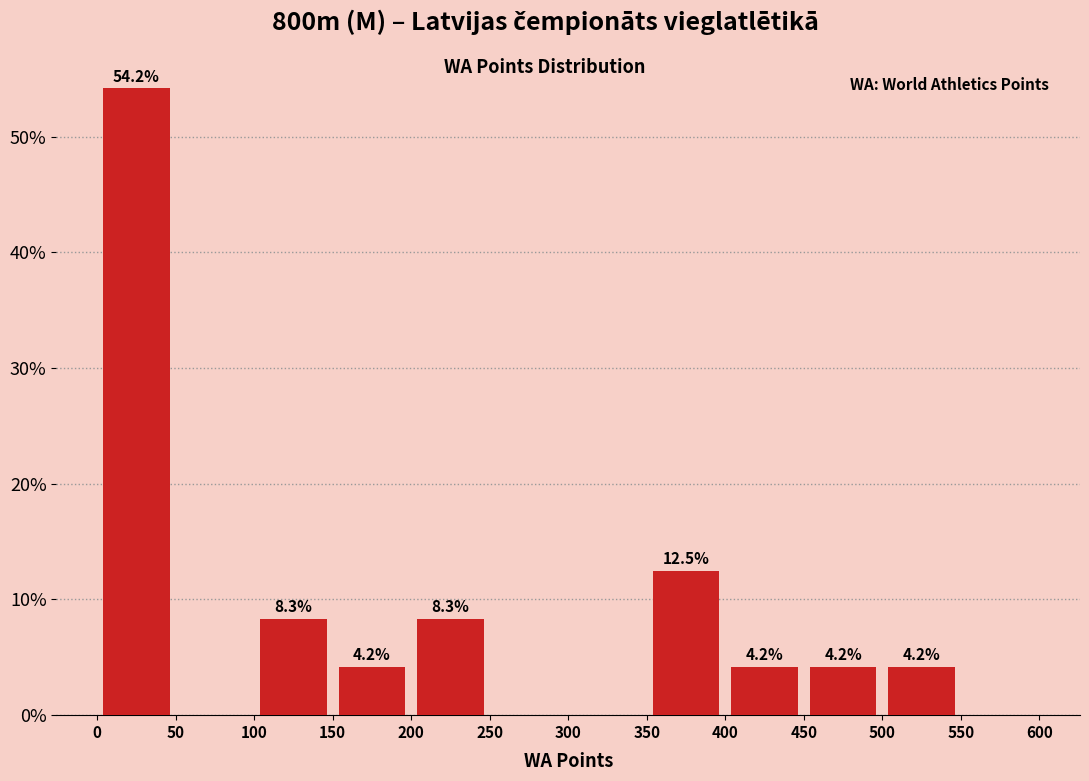

Which range on the x-axis has the tallest bar?

0 to 50